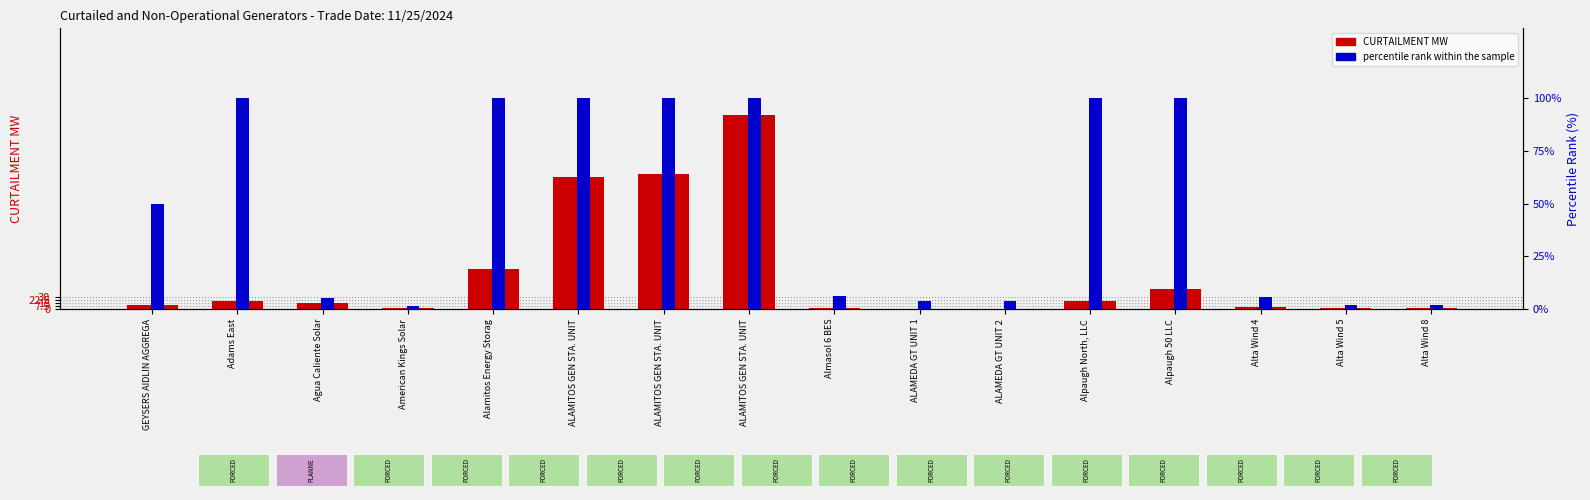

Is the value of CURTAILMENT MW at ALAMITOS GEN STA. UNIT greater than the value of percentile rank within the sample at Almasol 6 BES?

Yes